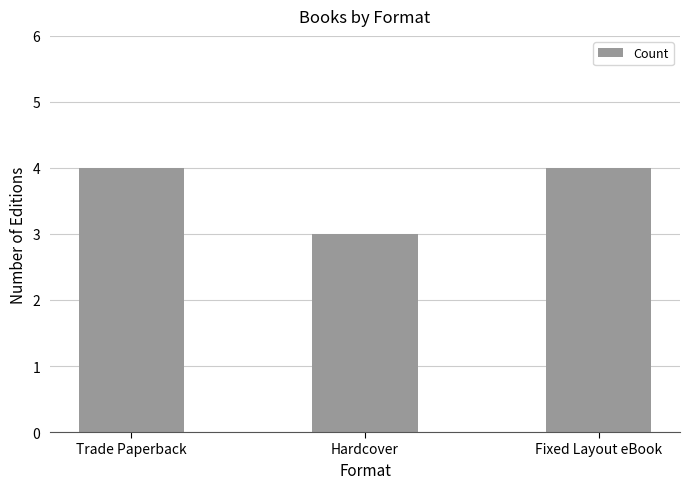

Read the value at Trade Paperback.

4